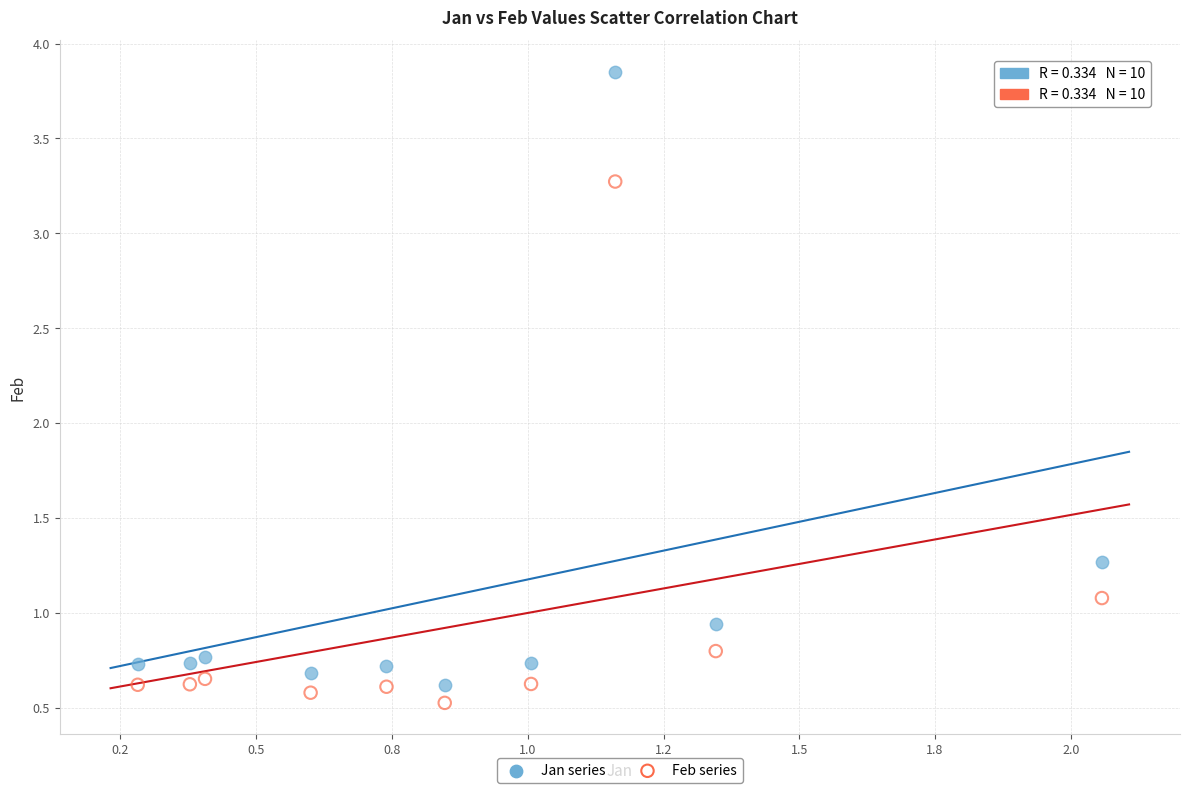

Across all series, what Y value is closest to 2?

1.3